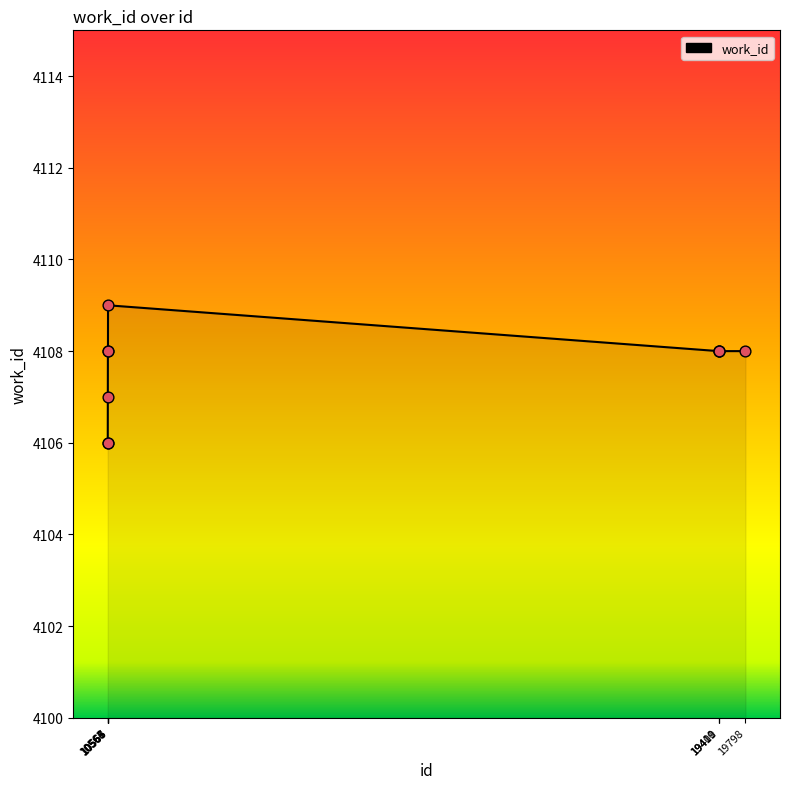

Which has a higher value, 10566 or 10564?

10566